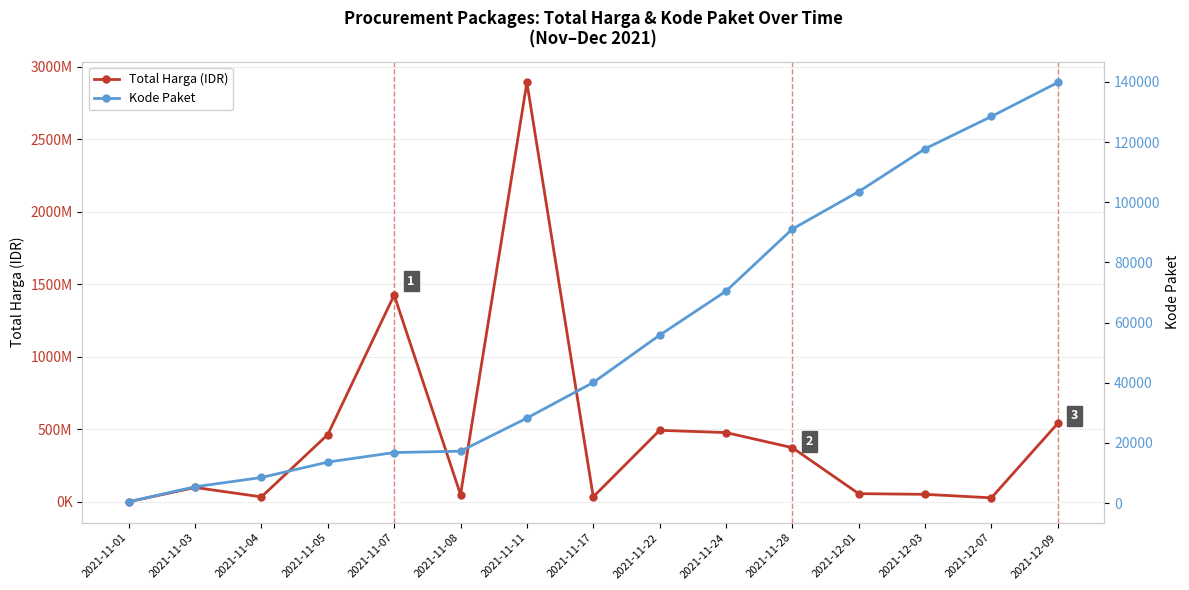

True or false: Total Harga (IDR) has more than 1 interior local peaks.

True